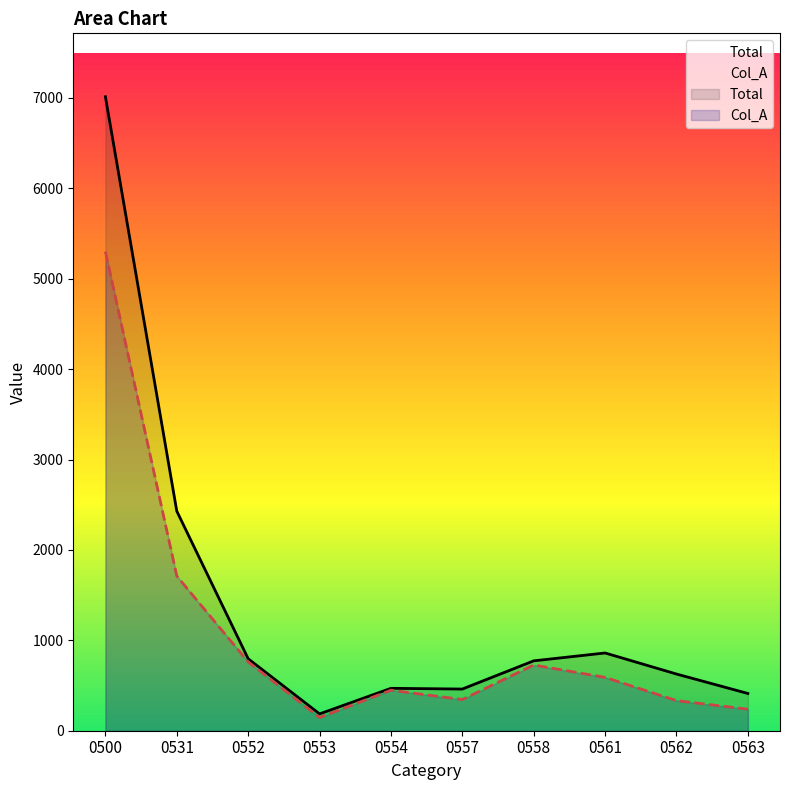

What is the difference between the Col_A values at 0552 and 0563?

523